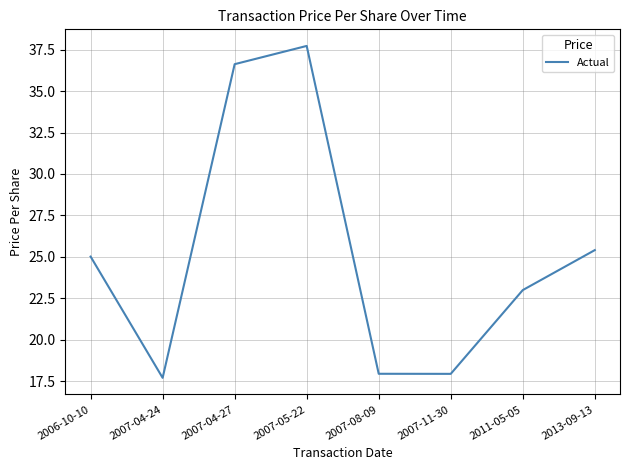

What position from the left is 2007-04-24?

2